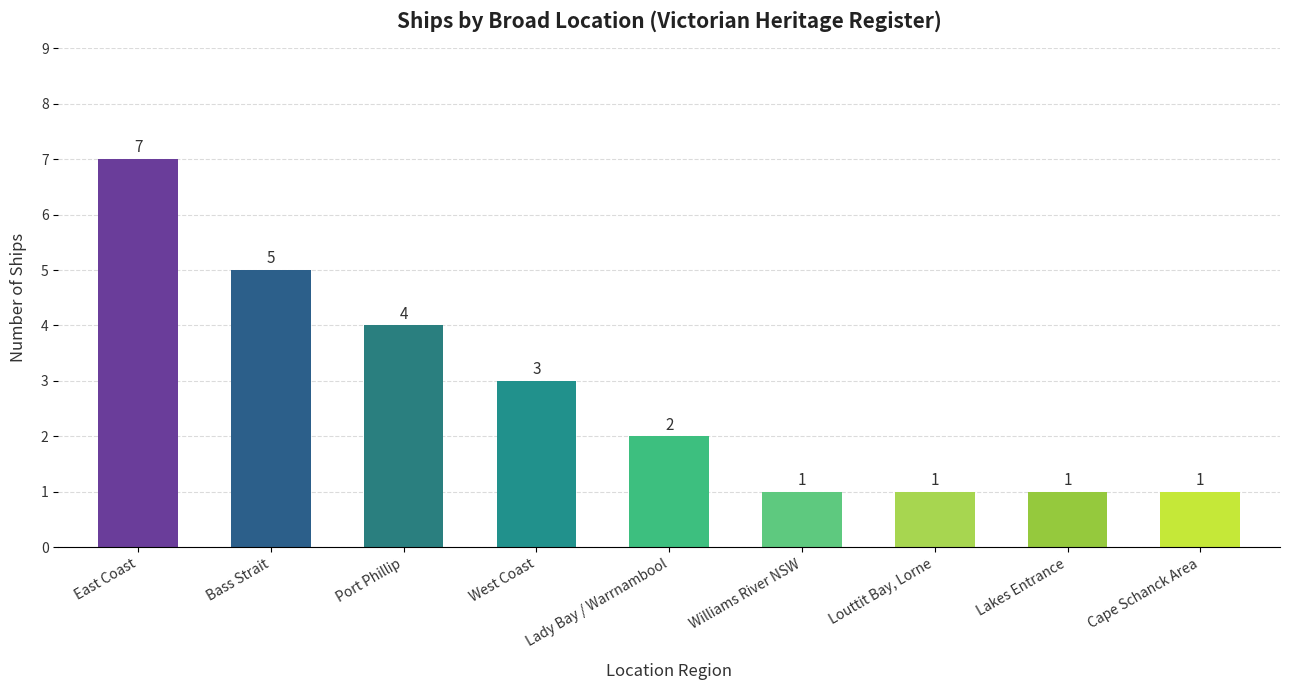

Reading left to right, what are all the values shown in this chart?

7	5	4	3	2	1	1	1	1